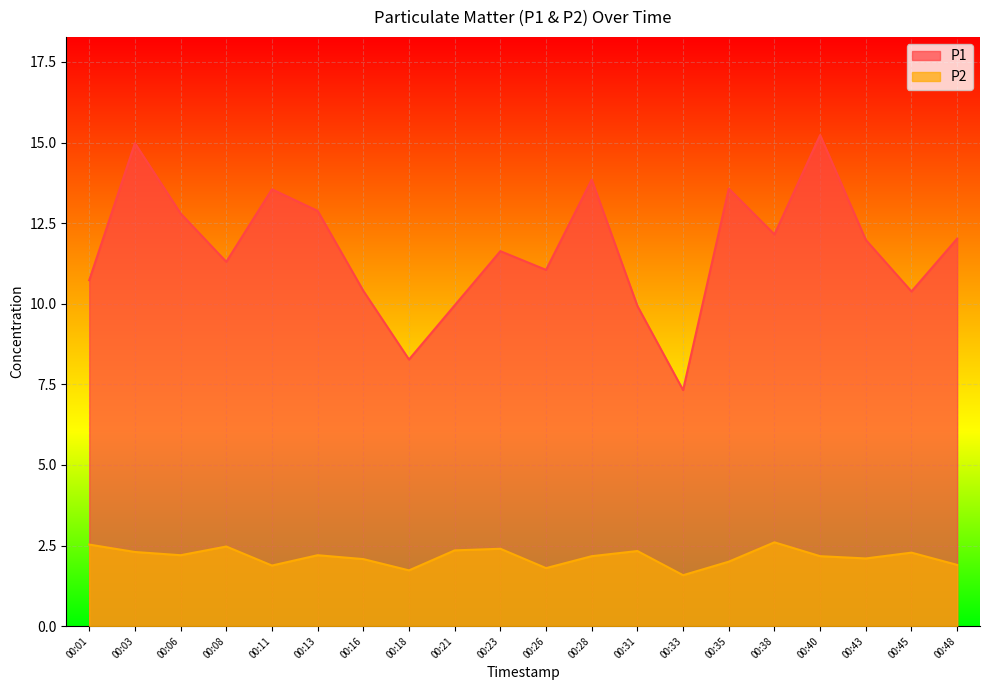

Which series has the largest range (max minus min)?

P1